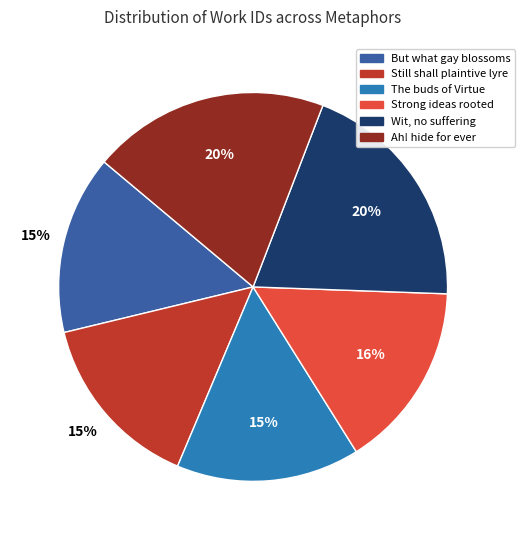

Combined, do But what gay blossoms and Ah! hide for ever account for over 50%?

No